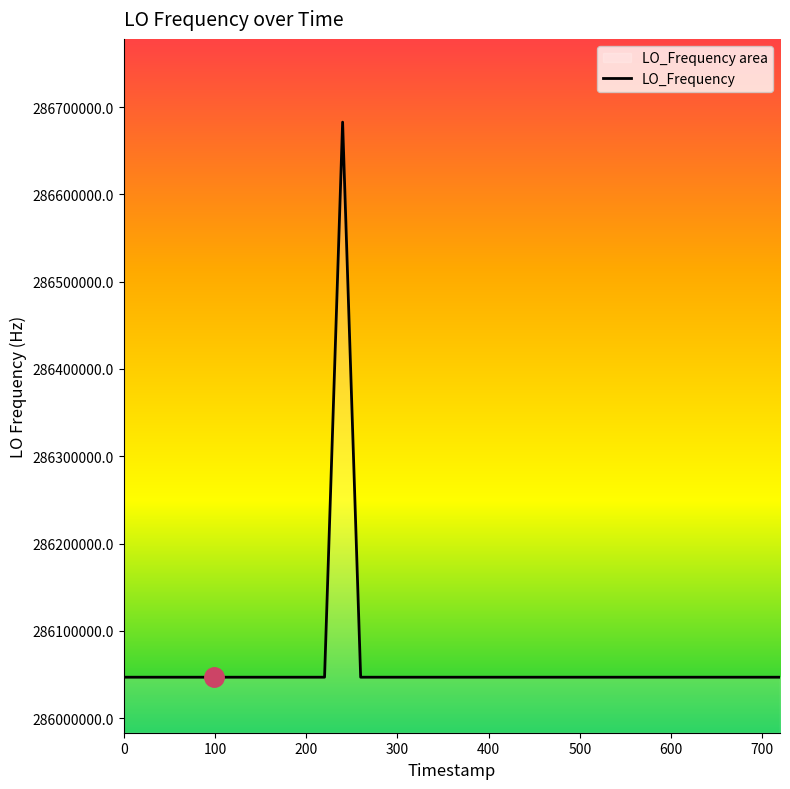

What is the maximum value shown in the chart?

286682706.1